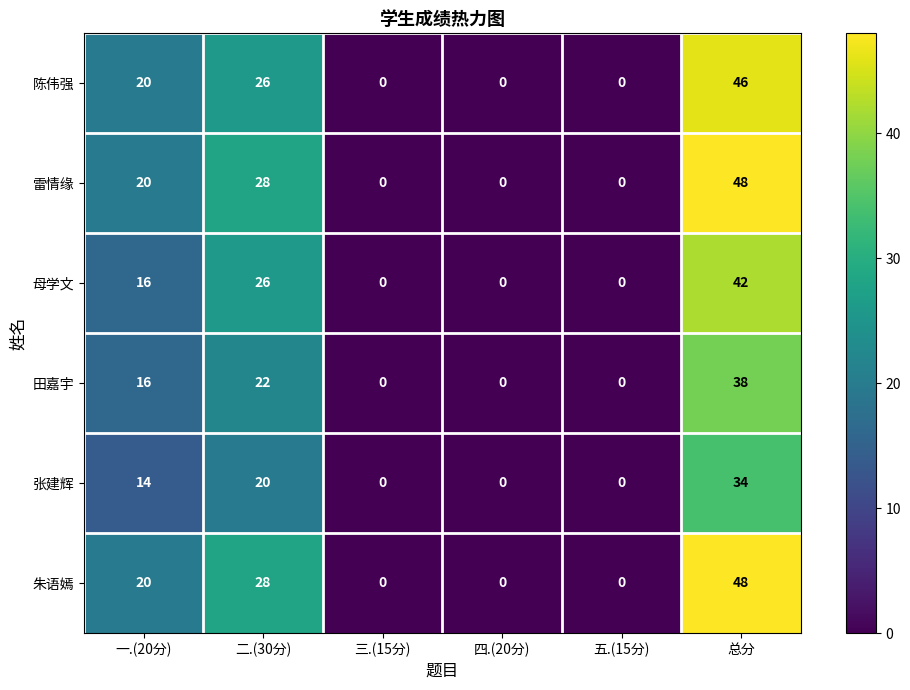

What is the difference between the second highest and minimum values in the 母学文 series?

26